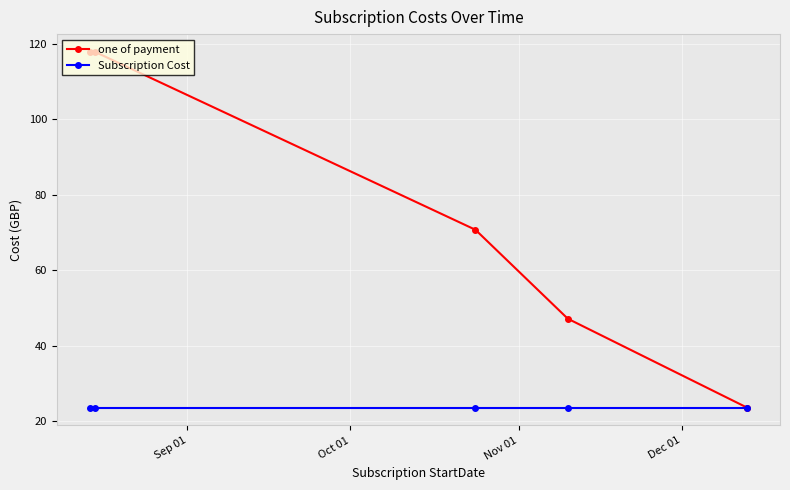

List the series in order of their overall mean, lowest first.

Subscription Cost, one of payment